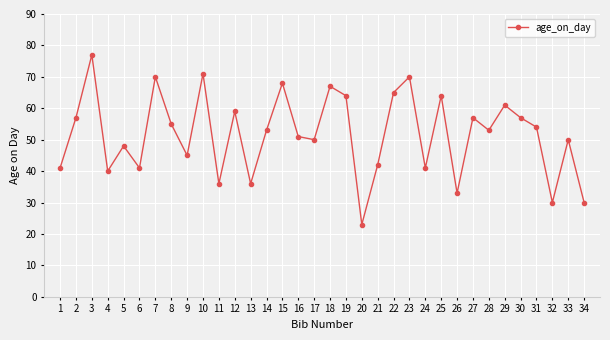

What is the ratio of the value at 23 to the value at 34?

2.3